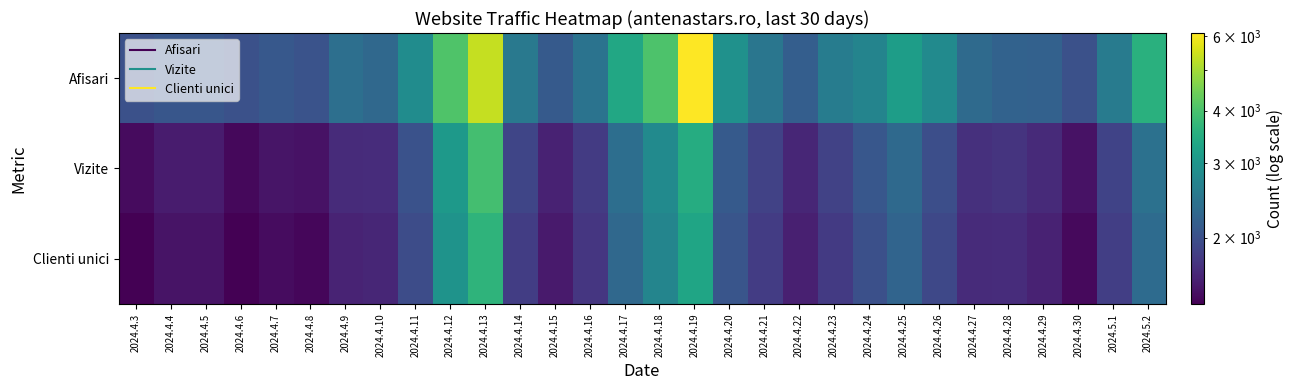

At 2024.4.12, list the series in order from smallest to largest.

Clienti unici, Vizite, Afisari